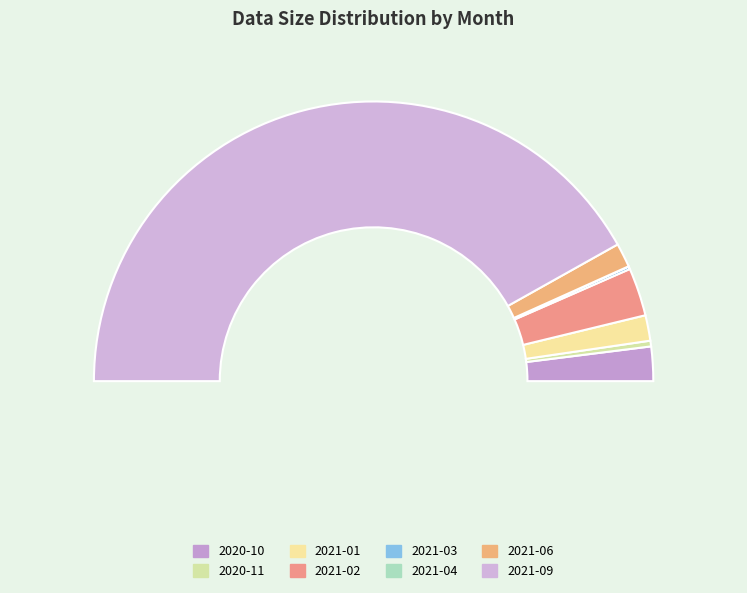

Which category has the biggest portion of the pie?

2021-09